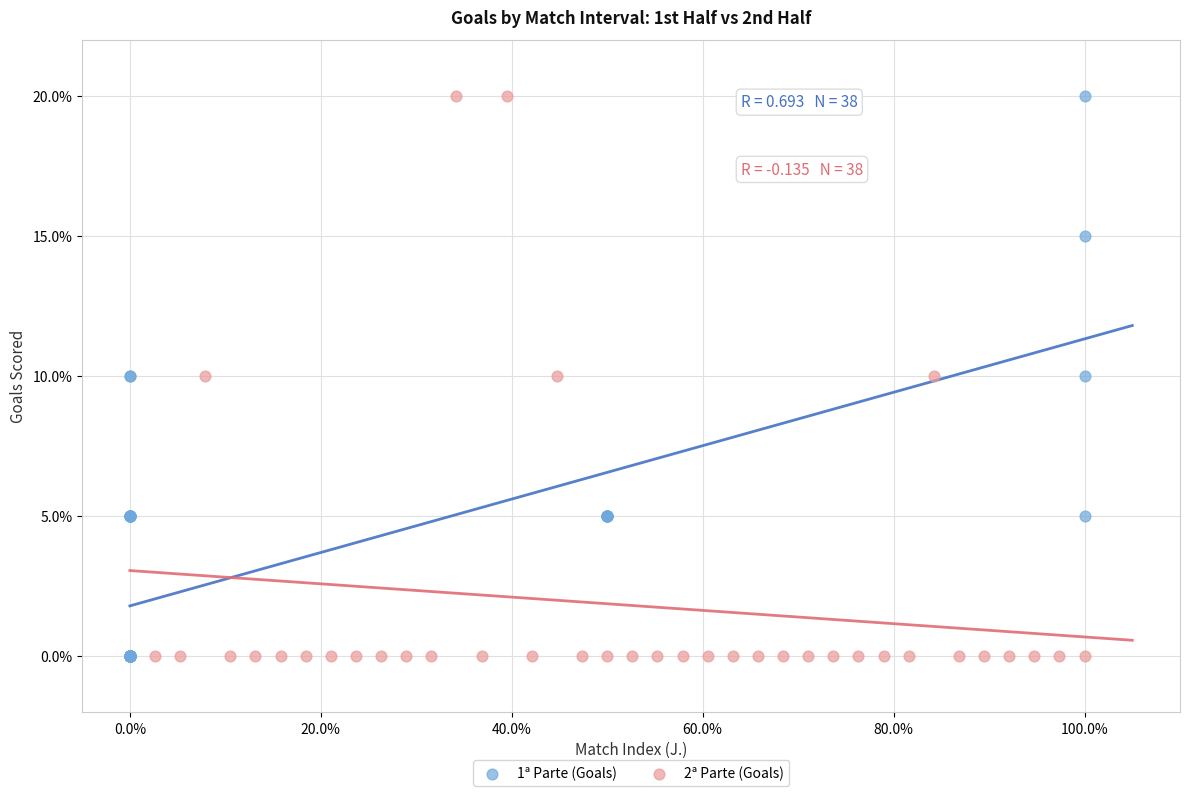

What are all the series names shown in the legend?

1ª Parte (Goals), 2ª Parte (Goals)